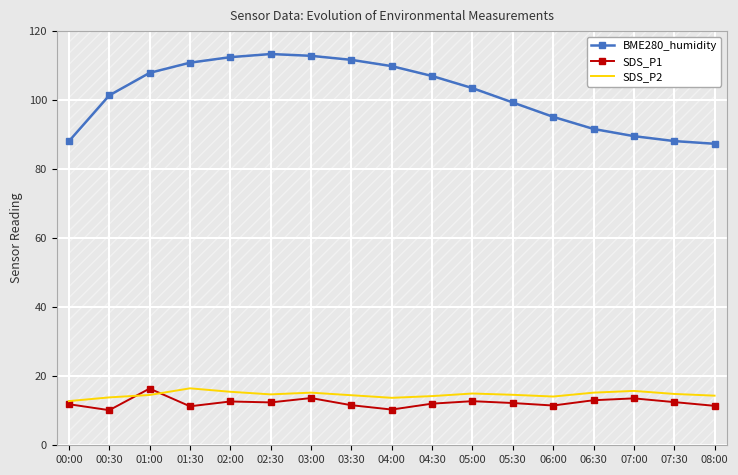

Reading left to right, list all the values displayed in this chart.

BME280_humidity: 88.1	101.4	107.9	110.9	112.5	113.4	112.8	111.7	109.9	107.0	103.5	99.3	95.2	91.7	89.6	88.1	87.4
SDS_P1: 11.9	10.2	16.4	11.3	12.7	12.4	13.7	11.6	10.3	12.1	12.8	12.2	11.5	13.1	13.6	12.5	11.4
SDS_P2: 12.8	13.9	14.6	16.5	15.5	14.8	15.2	14.5	13.8	14.2	15.0	14.6	14.1	15.2	15.8	14.9	14.4